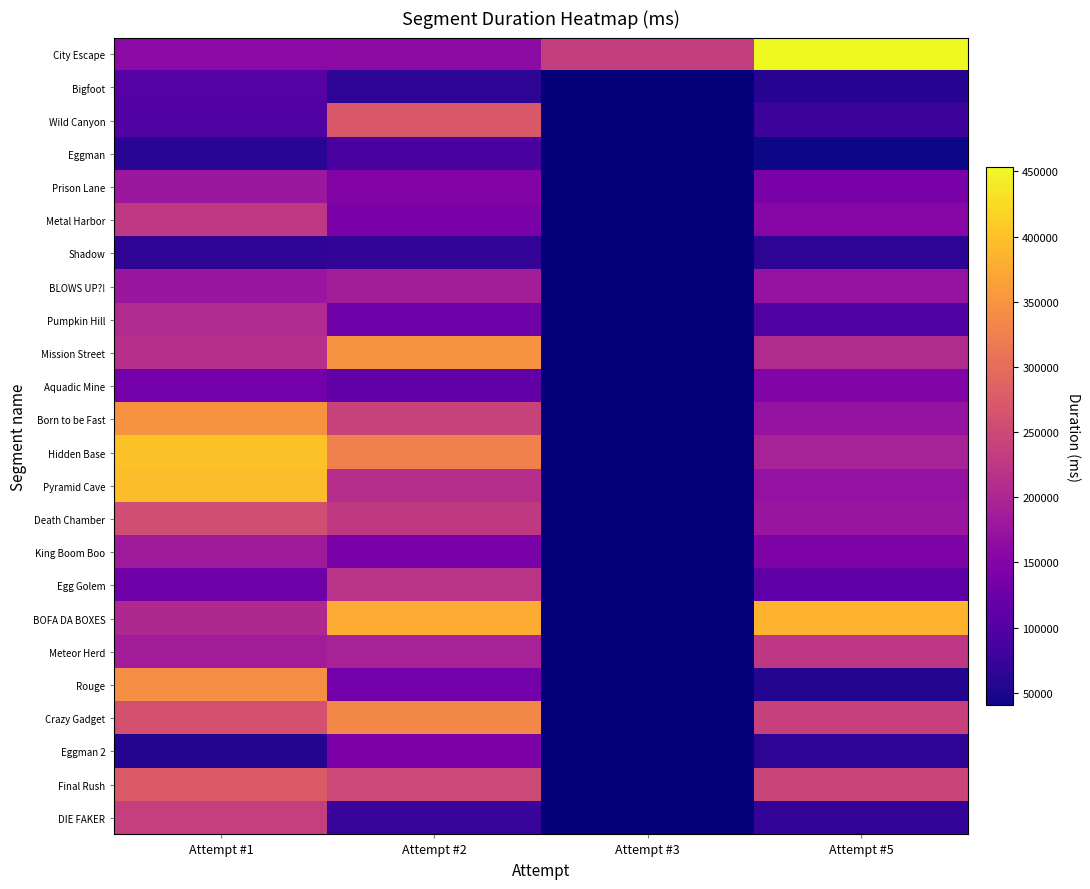

Which series has the largest total across all categories?

City Escape